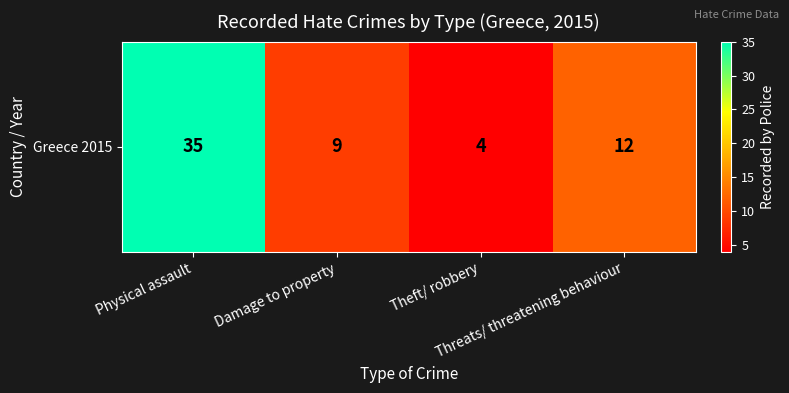

Reading right to left, transcribe all the data shown in this chart.

12	4	9	35